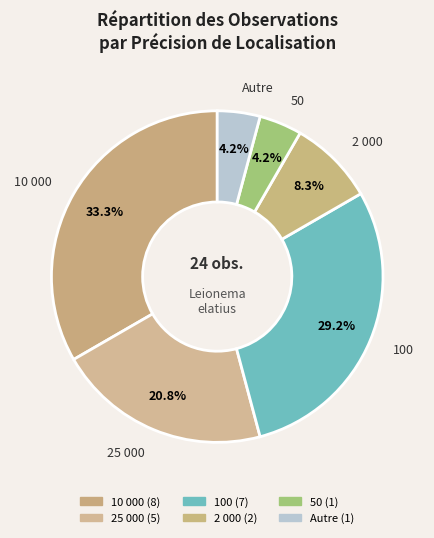

How many segments does this pie chart have?

6